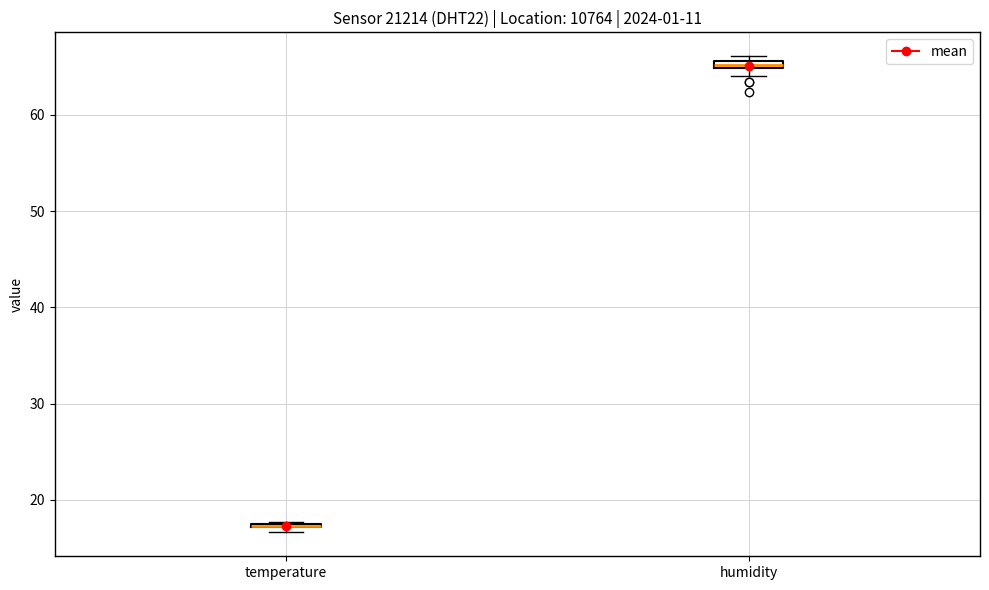

Where is the upper edge of the box for temperature on the y-axis? The values are not printed on the chart, so give them approximately, as read against the axis.

18